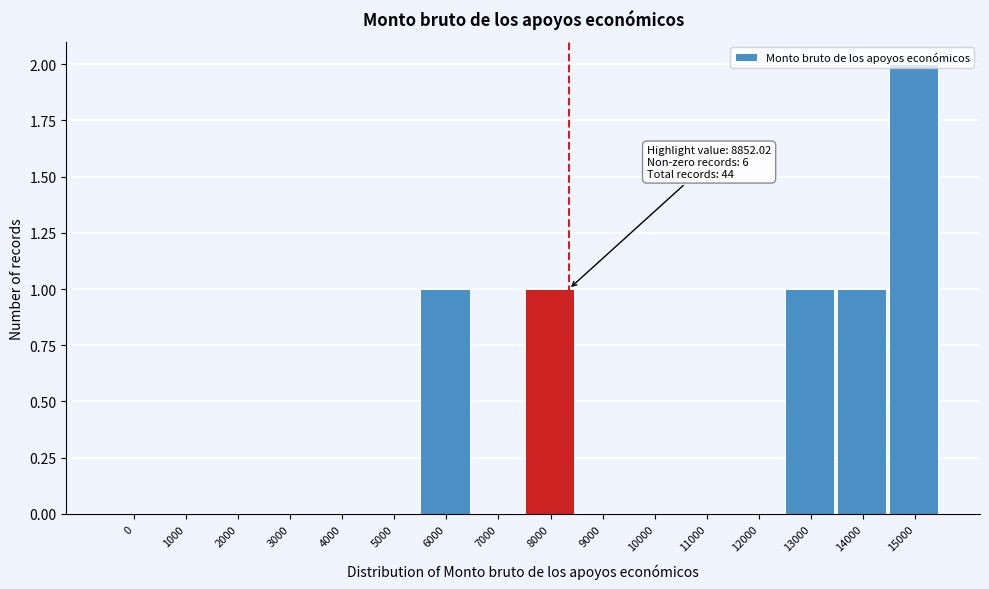

At which category does the chart reach its peak across all series?

15000